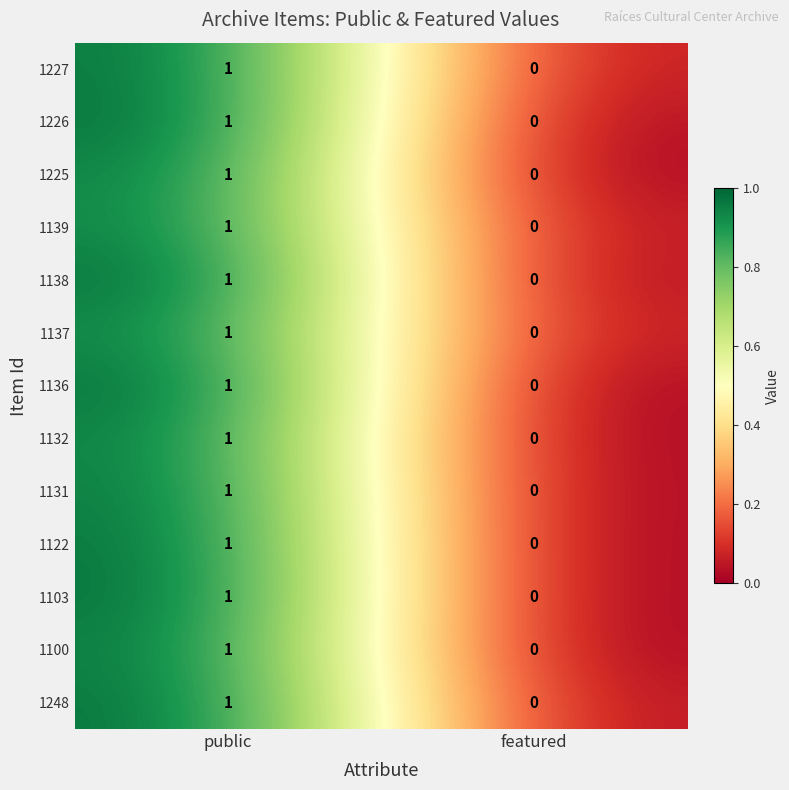

What is the maximum value shown in the chart?

1